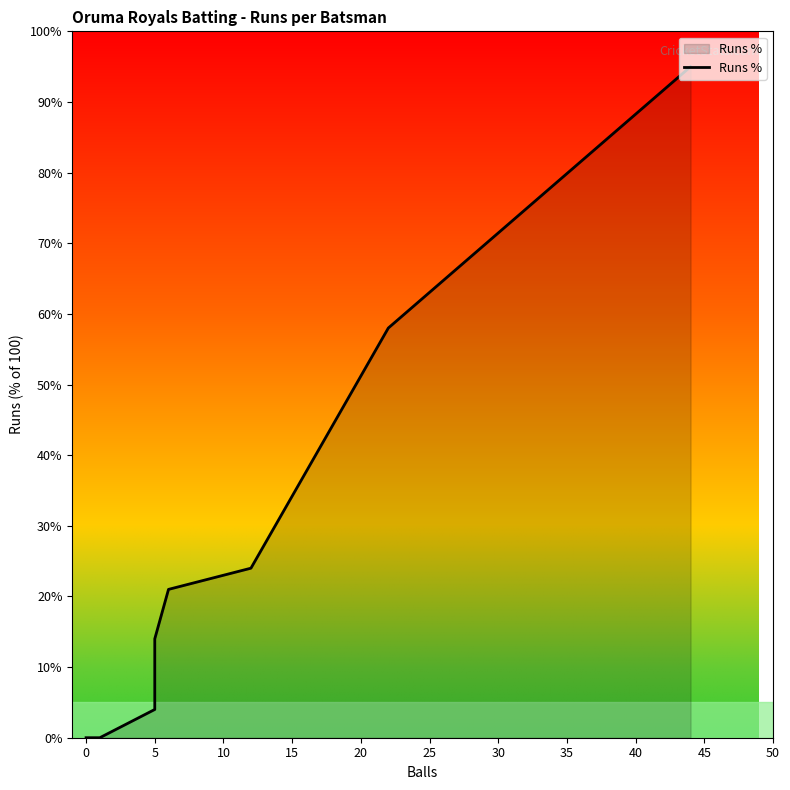

What is the maximum value shown in the chart?

95.0